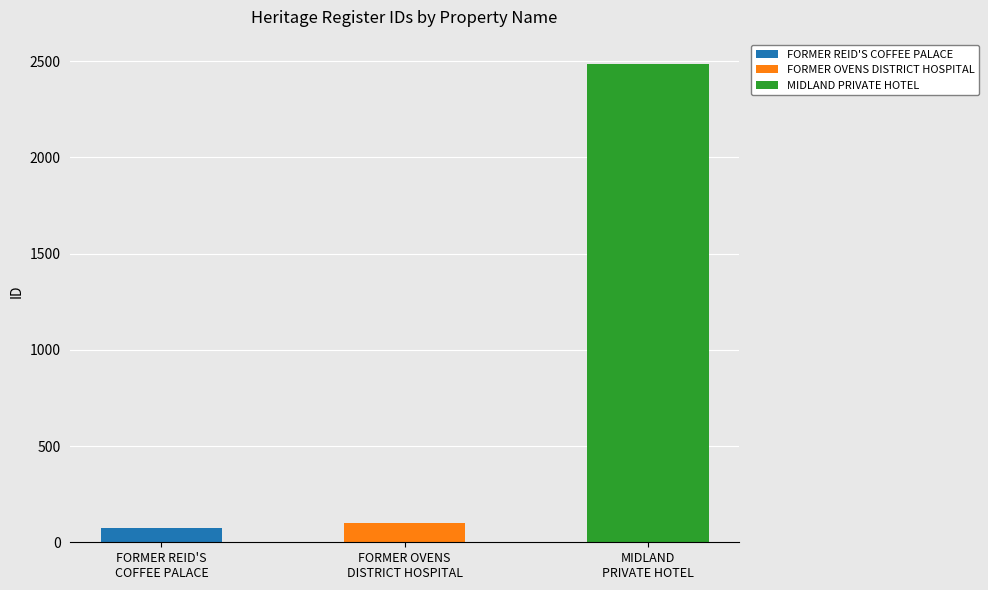

What is the minimum value shown in the chart?

76